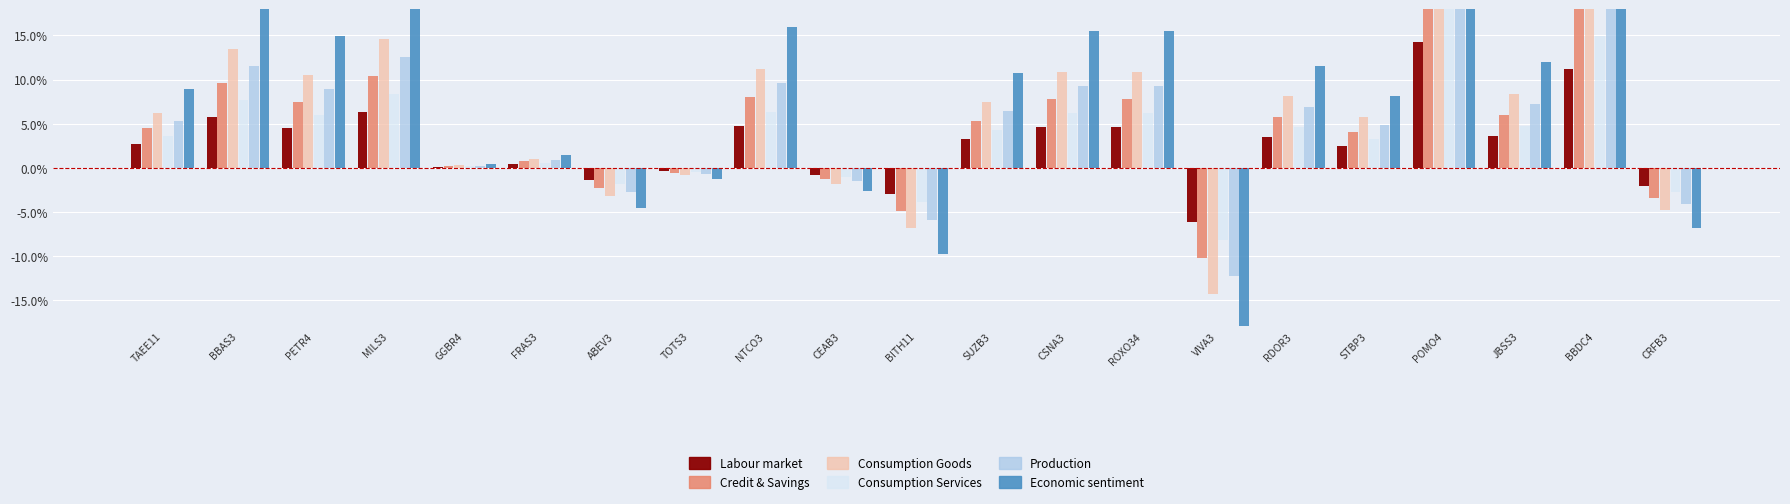

At which label is Credit & Savings closest to 0?

GGBR4